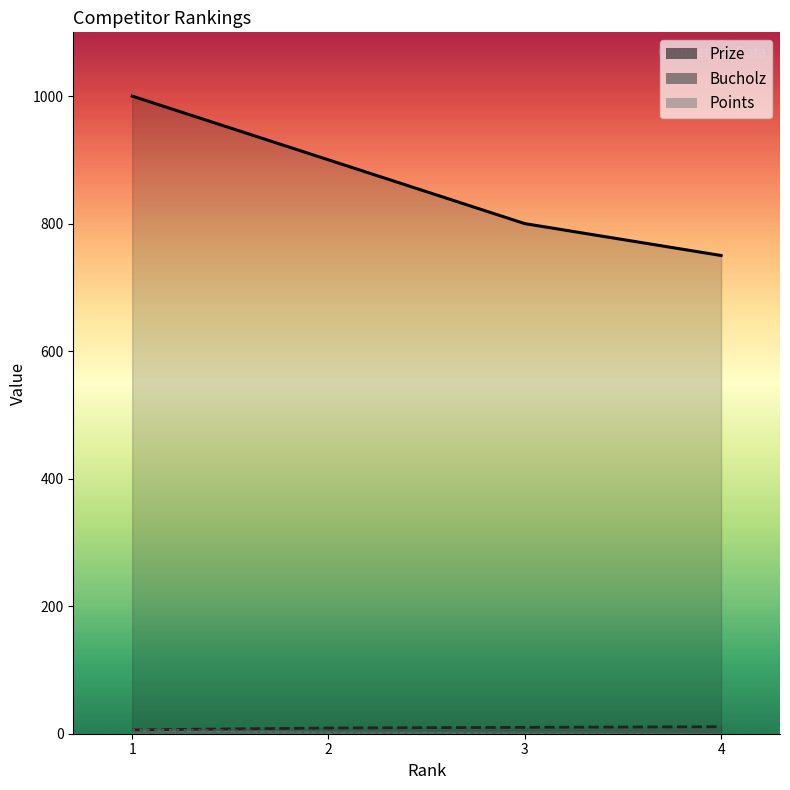

True or false: Prize and Points intersect in this chart.

False